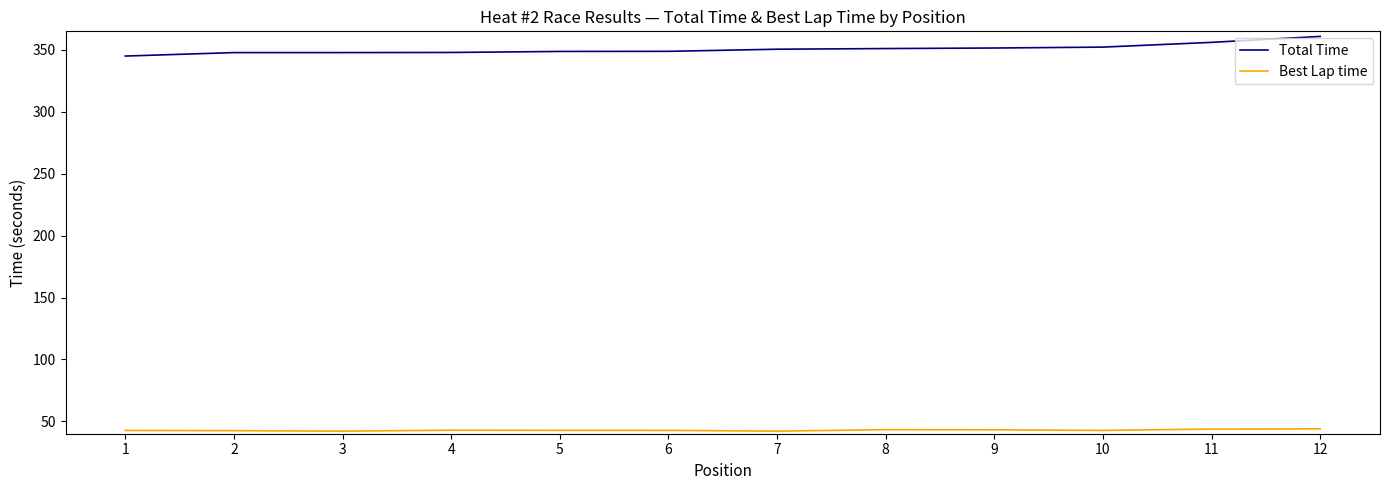

What is the difference between the maximum and minimum values in the Total Time series?

15.9